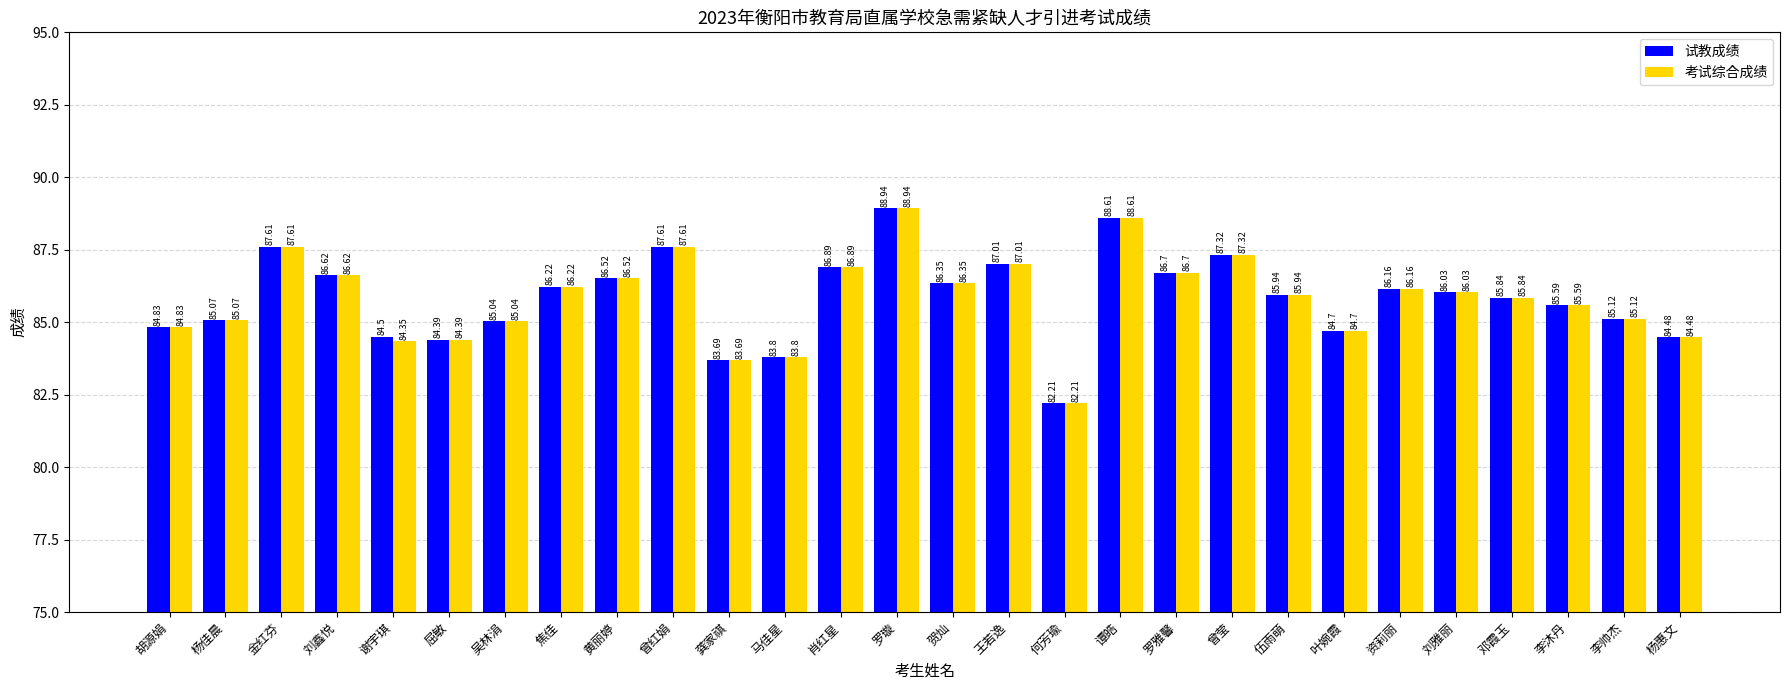

What is the difference between the maximum and minimum values in the 考试综合成绩 series?

6.7